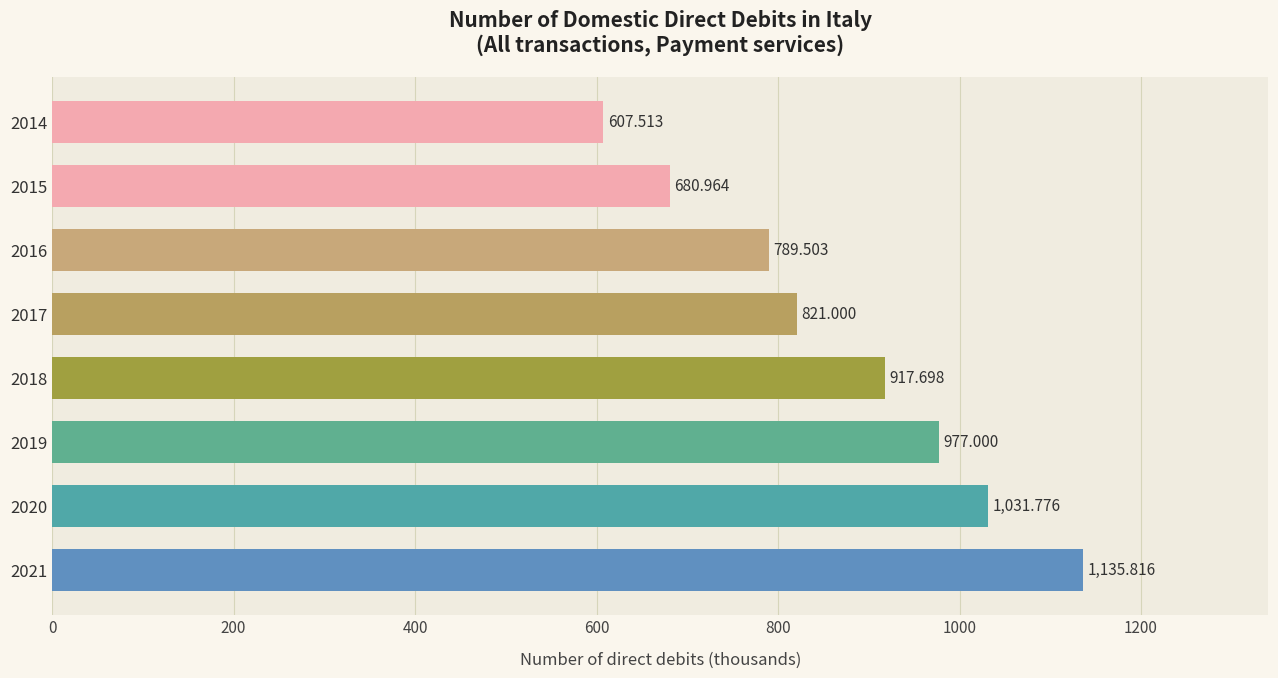

Does the chart contain any negative values?

No